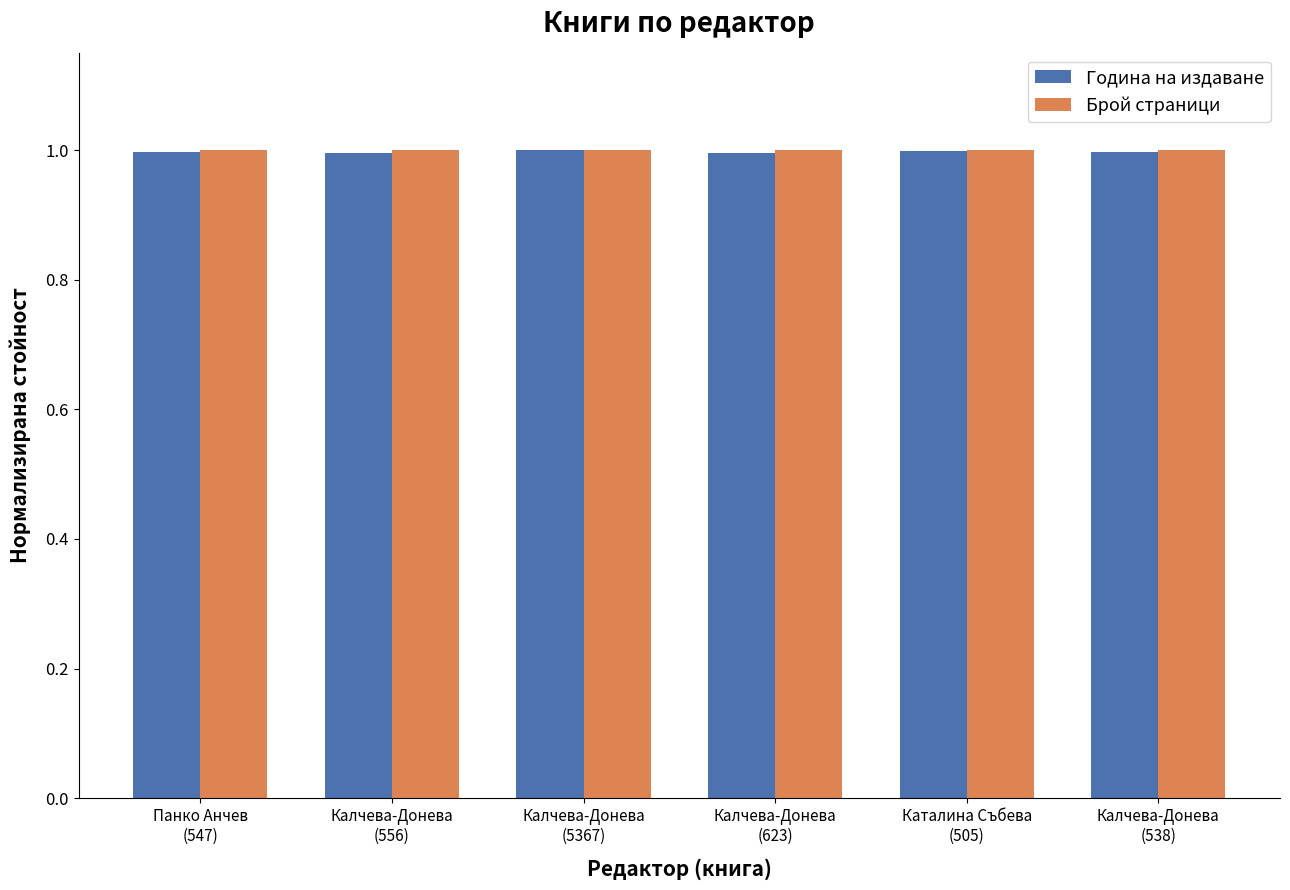

What is the label of the 6th bar from the right?

Панко Анчев
(547)